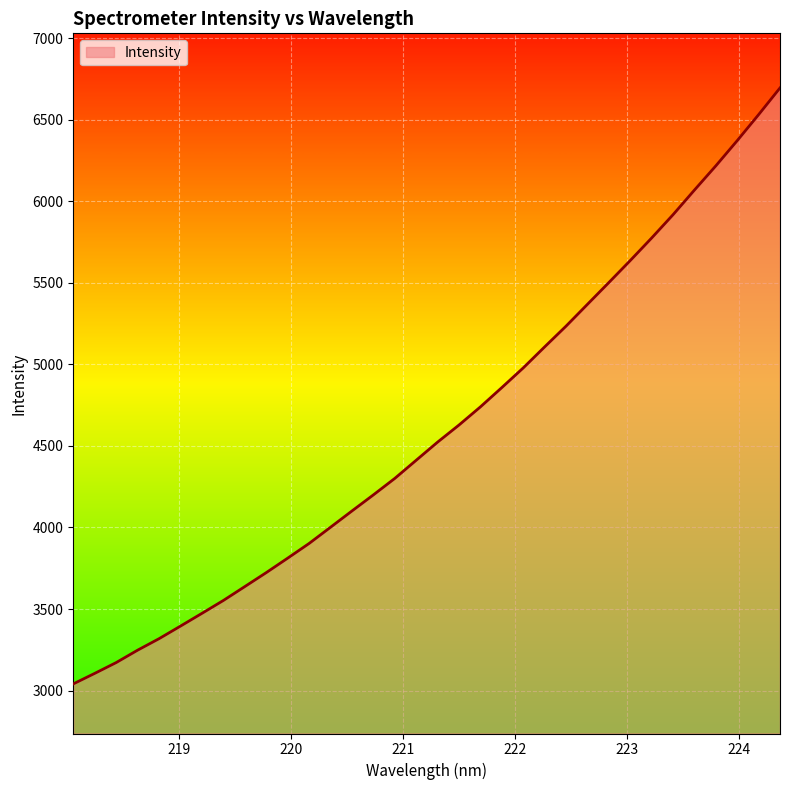

What is the greatest value displayed?

6694.9